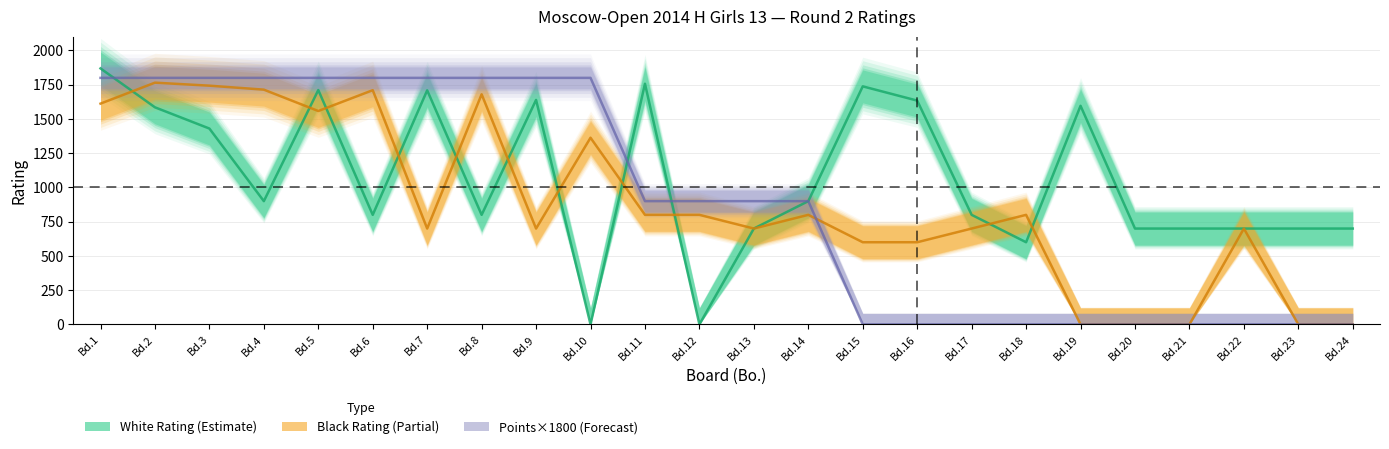

What is the value of the Black Rating (Partial) point at the 14th from the left?

800